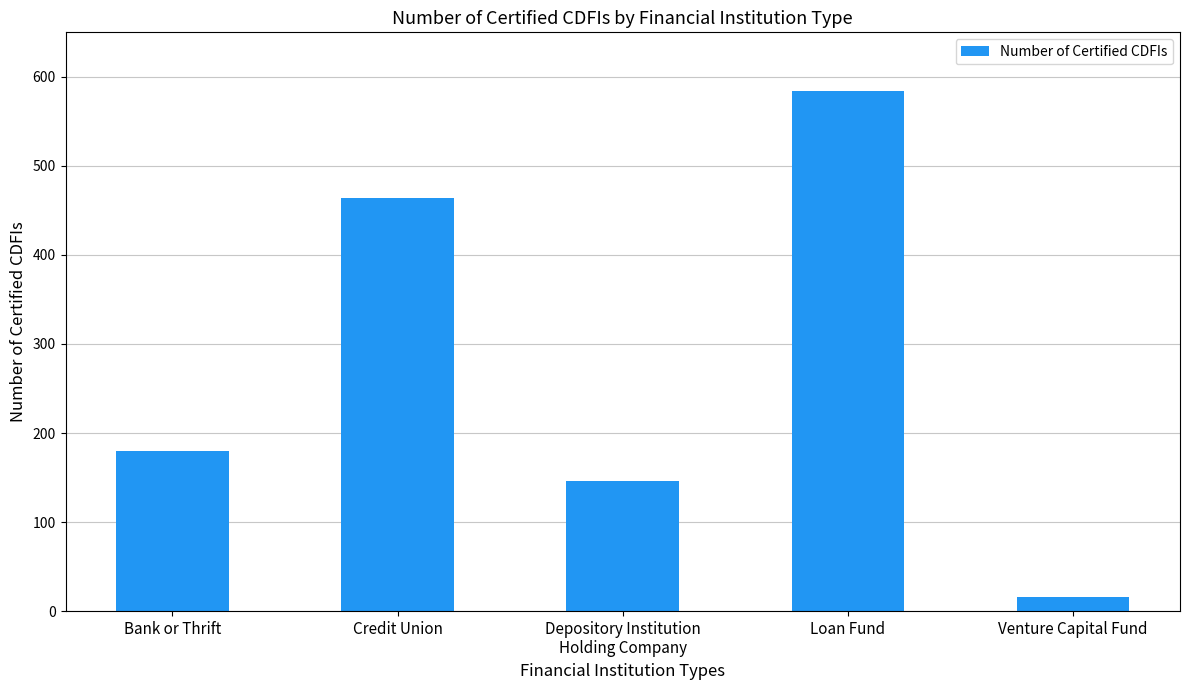

How many bars are there in total?

5